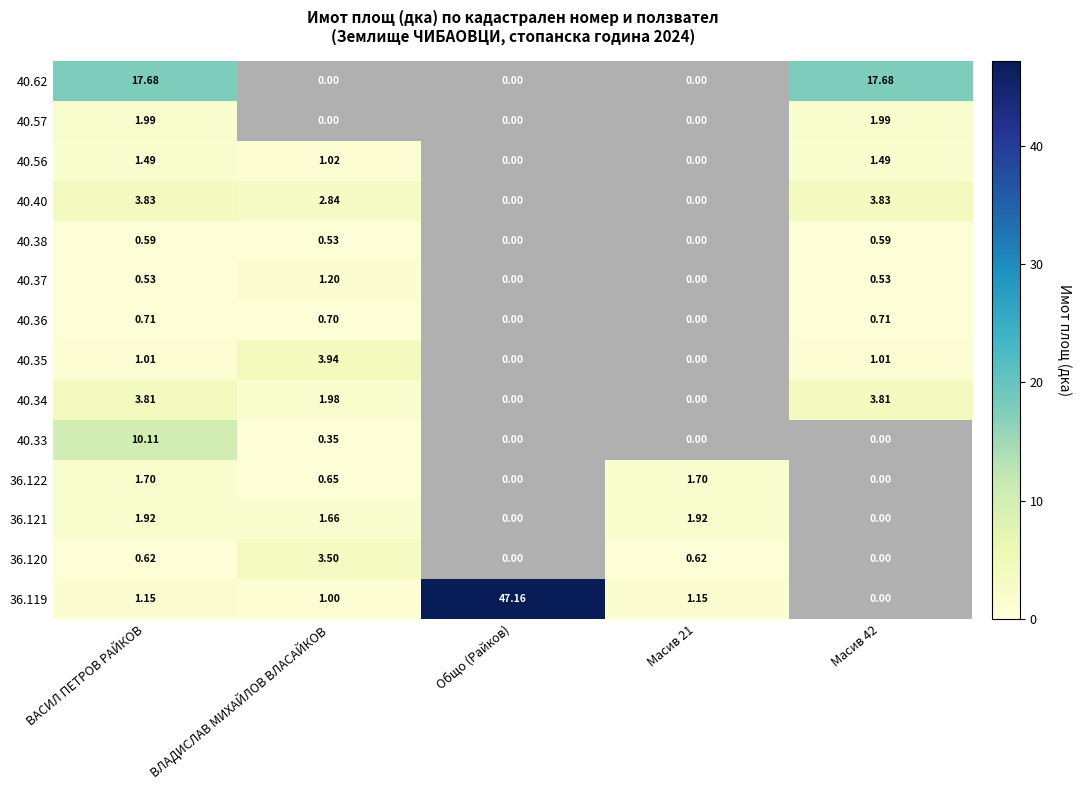

At how many categories does at least one series exceed 4?

3